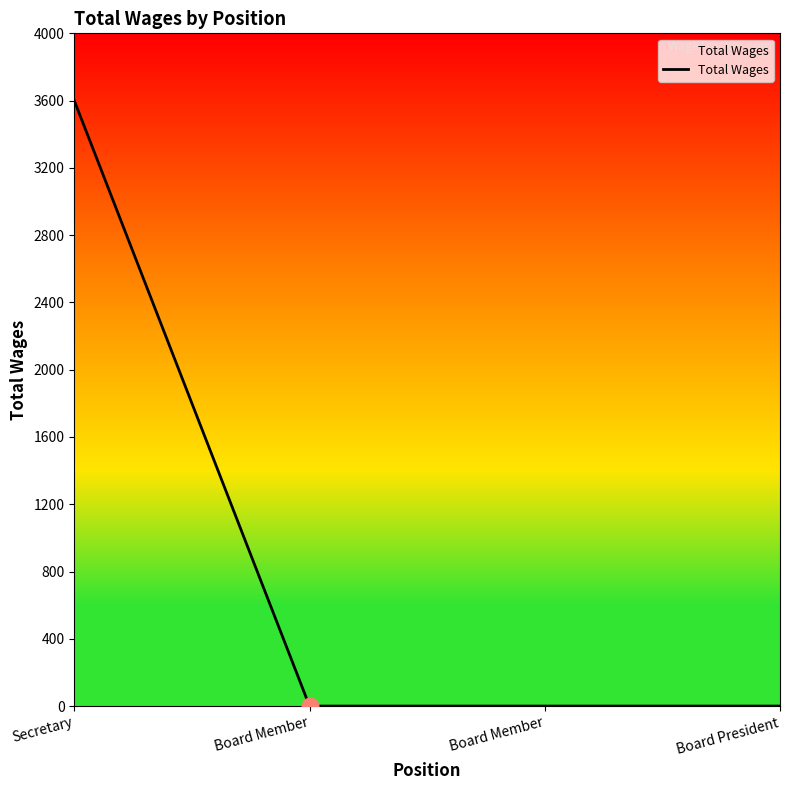

True or false: the data shows 1701 at Board Member.

False